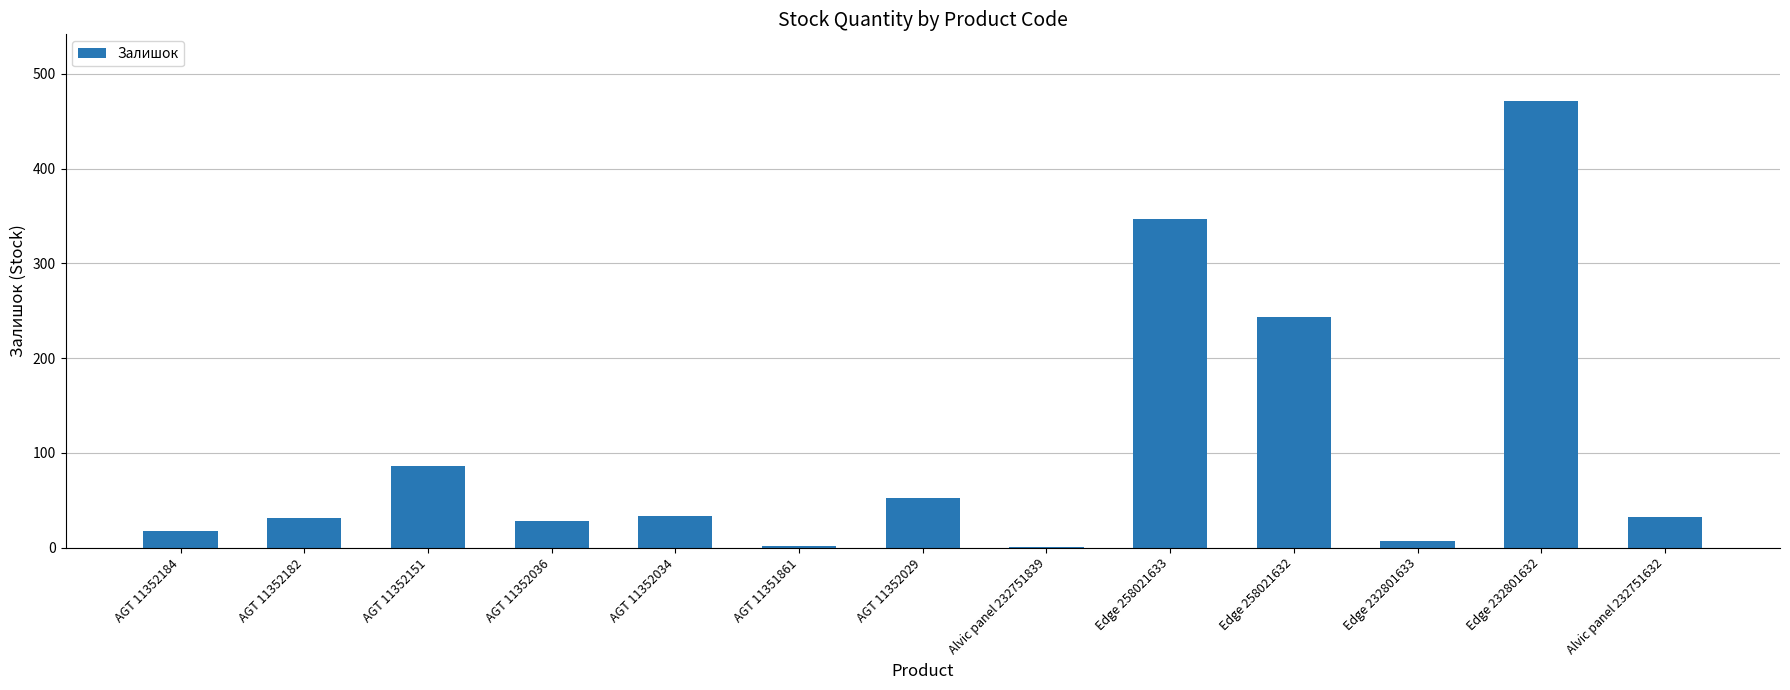

What is the sum of all values?

1350